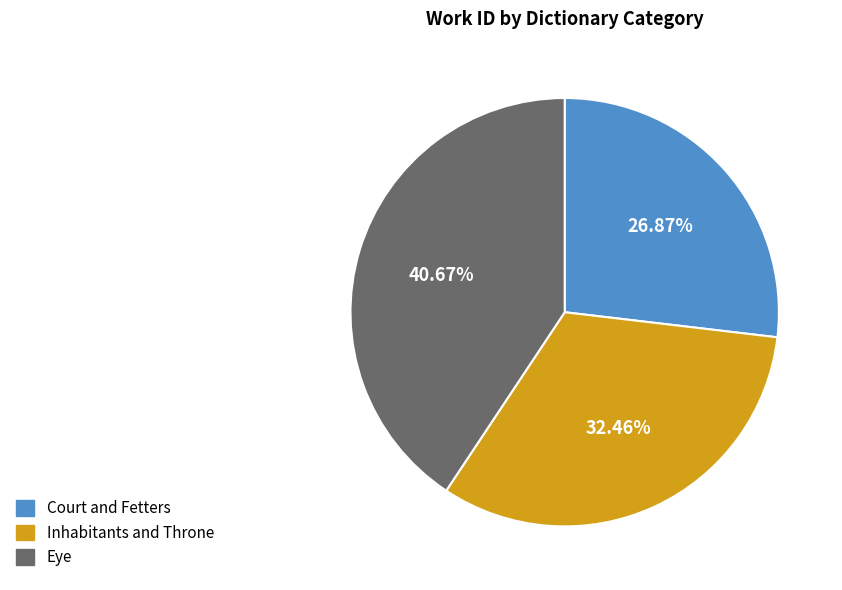

What is the smallest slice in the pie chart?

Court and Fetters